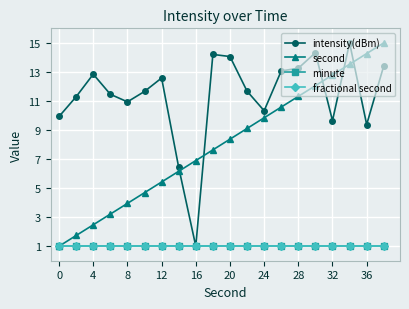

Does the chart have visible grid lines?

Yes